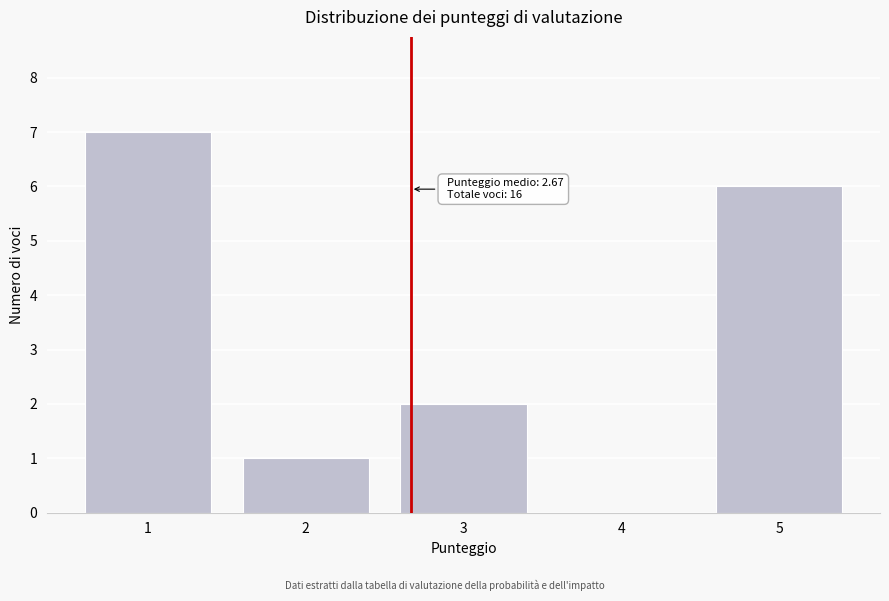

Reading left to right, extract all data points from this chart.

1=7	2=1	3=2	4=0	5=6